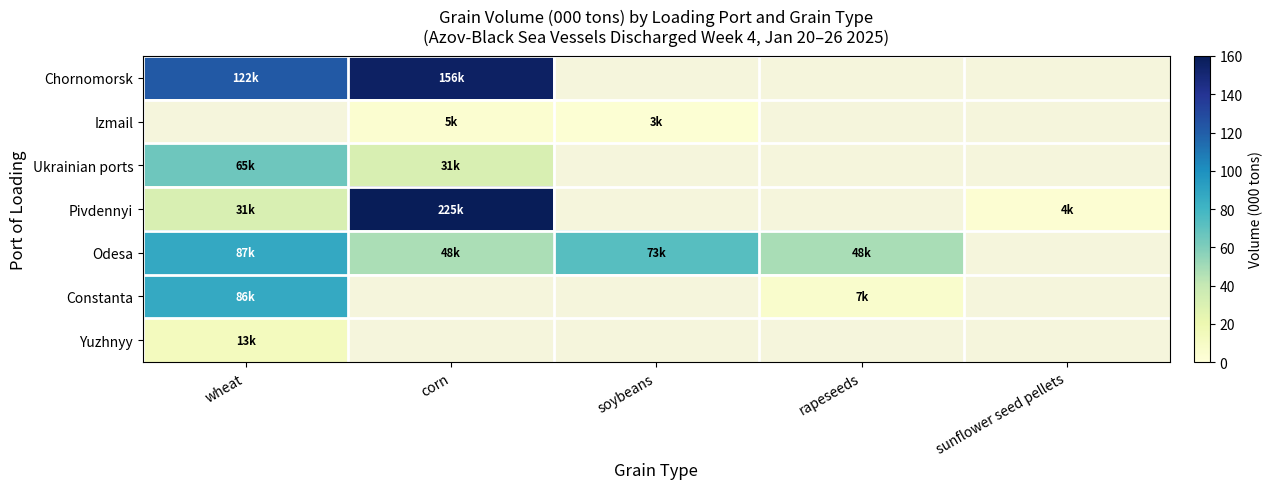

What is the lowest value of the Constanta series?

6.6